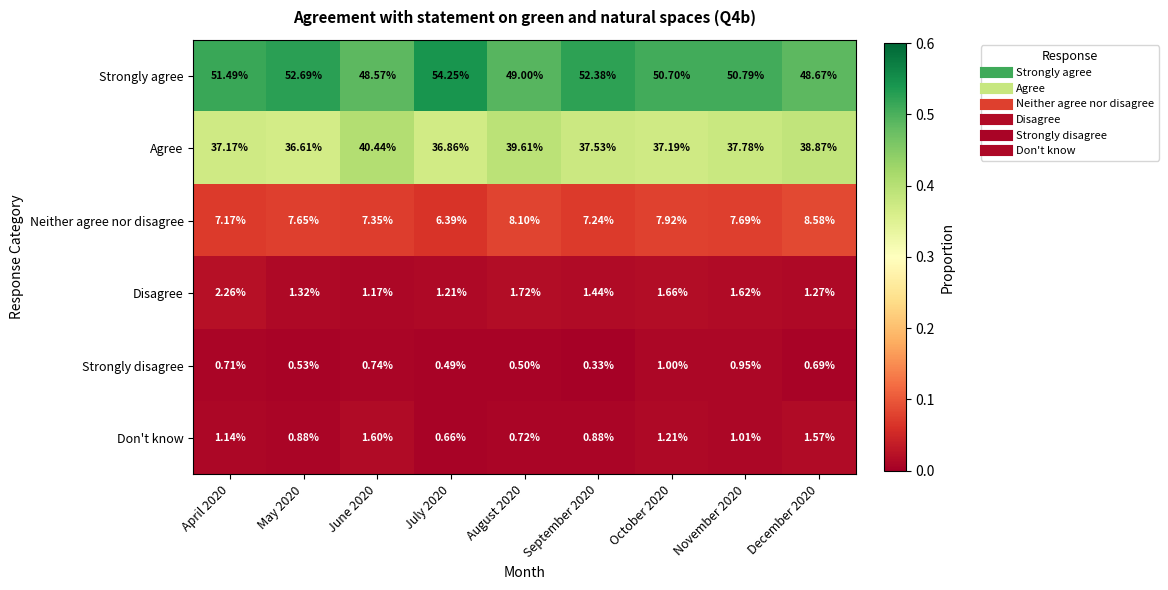

Rank the series at October 2020 from lowest to highest value.

Strongly disagree, Don't know, Disagree, Neither agree nor disagree, Agree, Strongly agree